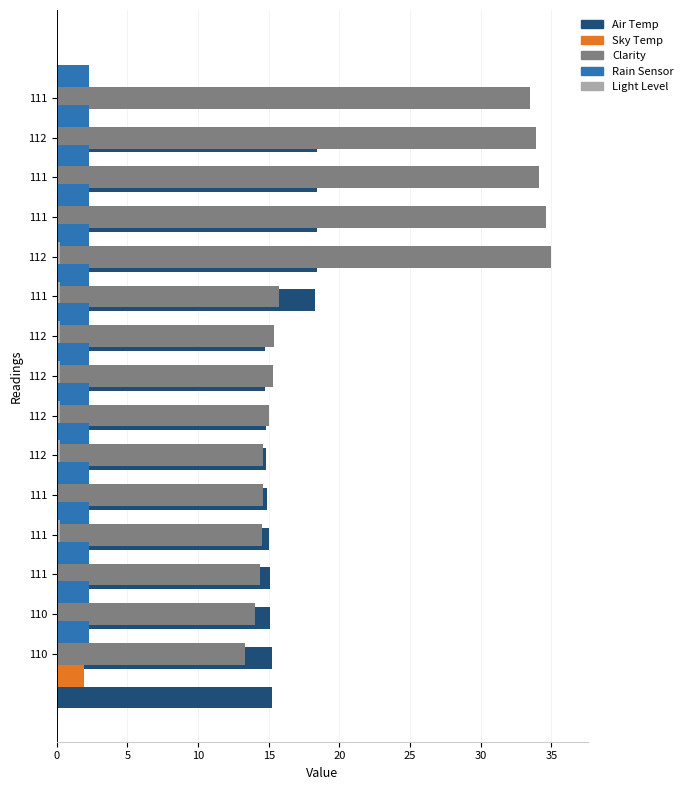

How many series are shown in this chart?

5